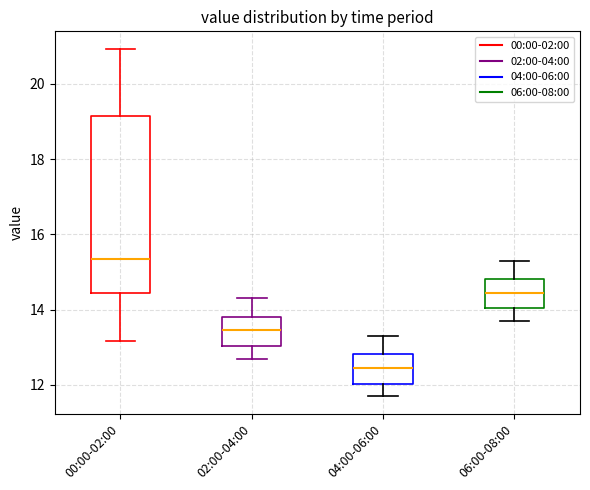

Comparing the boxes themselves (not the whiskers), which one is the tallest?

00:00-02:00